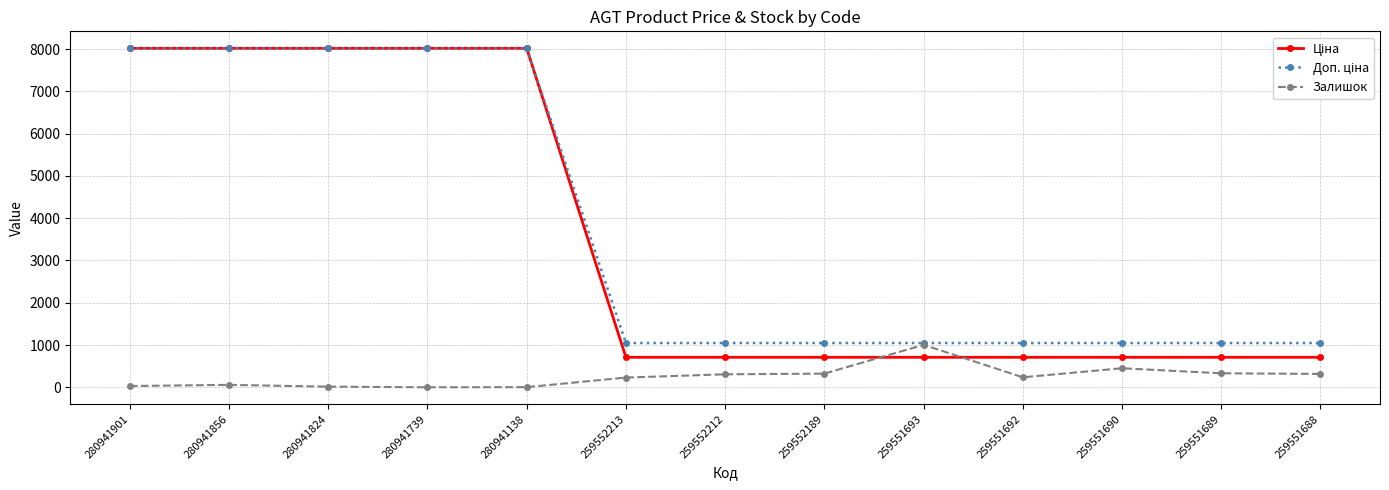

True or false: Залишок has a value of 1521.2 at 259551693.

False